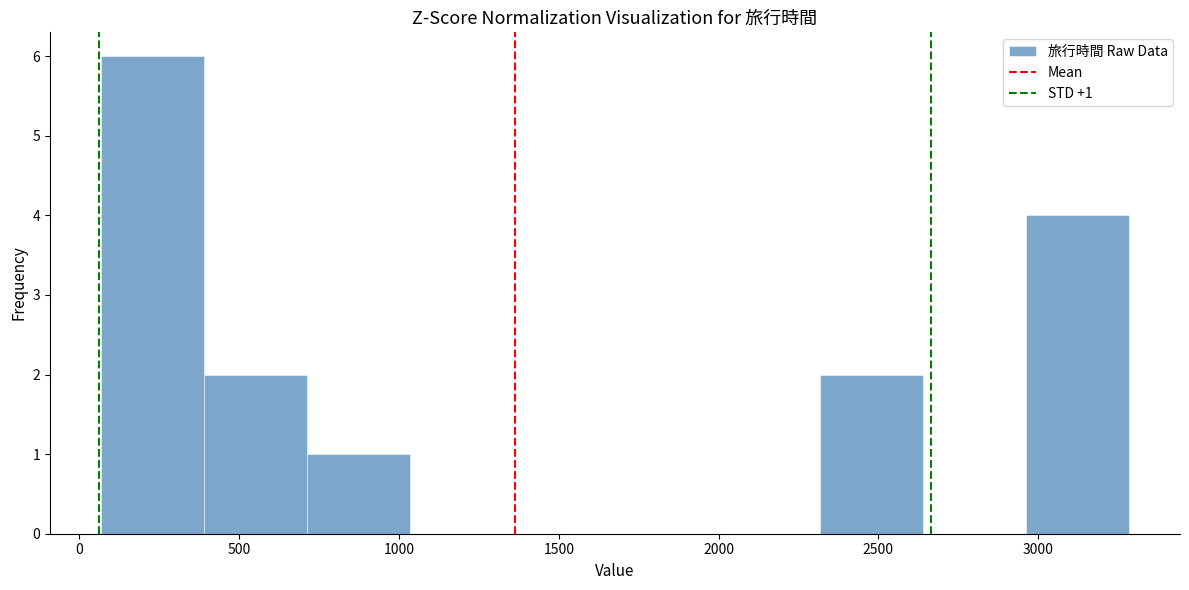

Which range on the x-axis has the tallest bar?

50 to 400